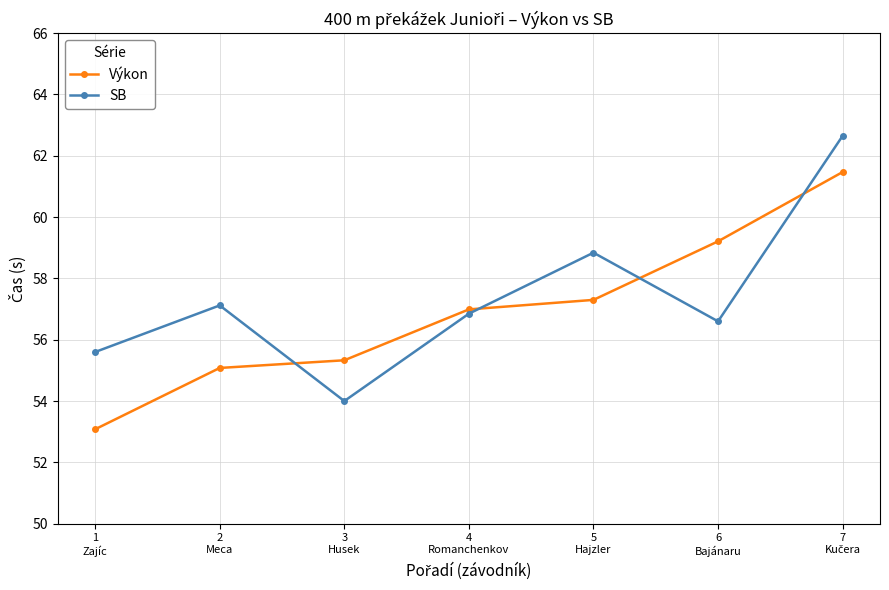

How many distinct data groups are displayed?

2